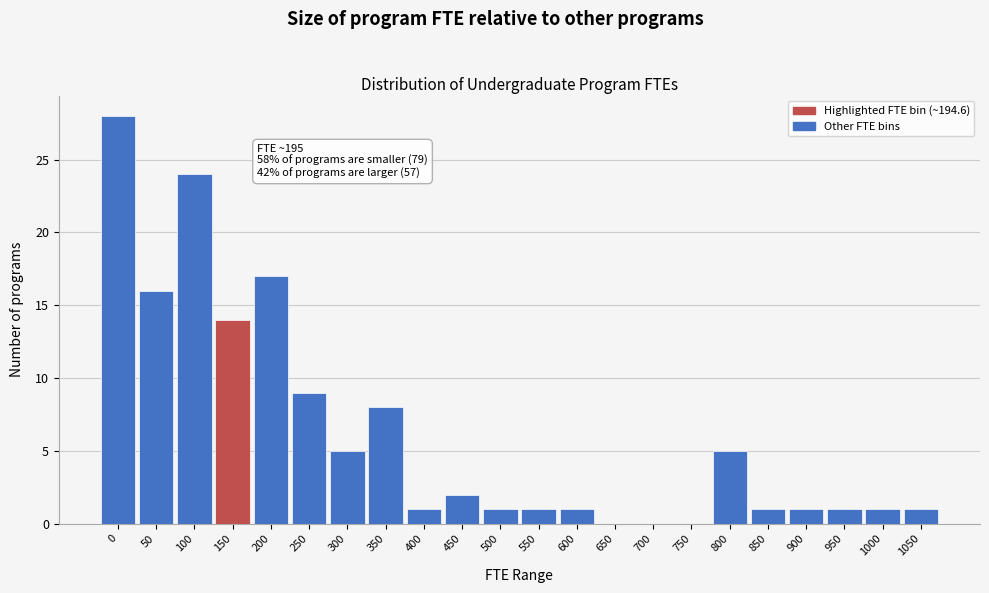

Reading left to right, transcribe all the data shown in this chart.

0=28	50=16	100=24	150=14	200=17	250=9	300=5	350=8	400=1	450=2	500=1	550=1	600=1	650=0	700=0	750=0	800=5	850=1	900=1	950=1	1000=1	1050=1